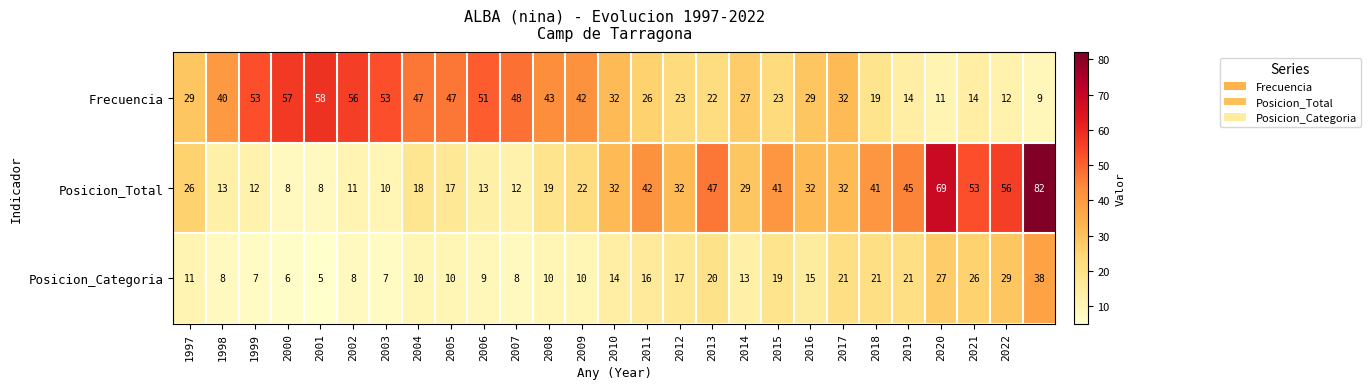

Which series has the largest range (max minus min)?

Posicion_Total